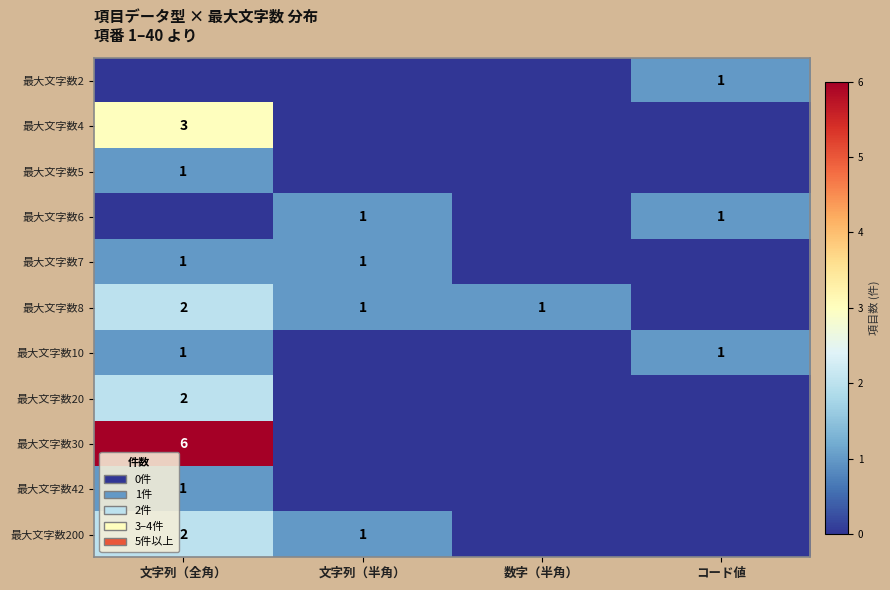

The value of 最大文字数200 at 文字列（全角） is 1. True or false?

False